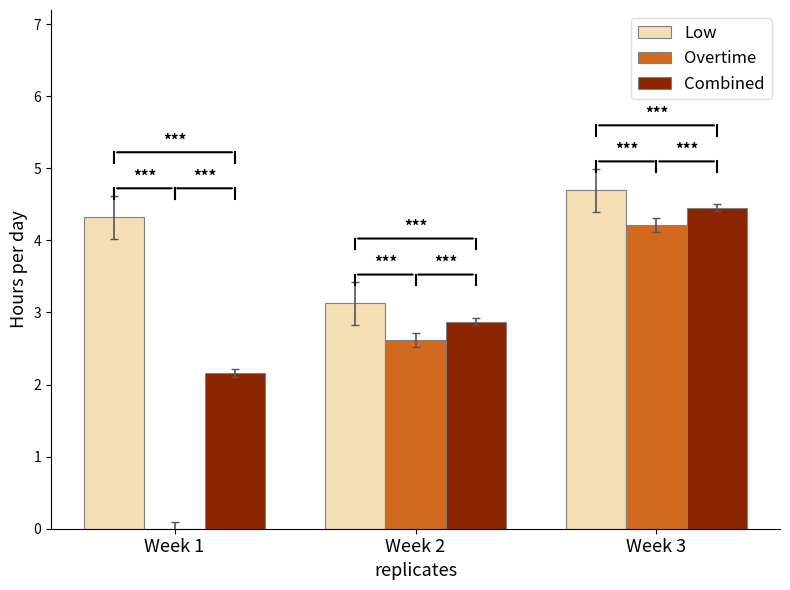

What is the greatest value displayed?

4.7